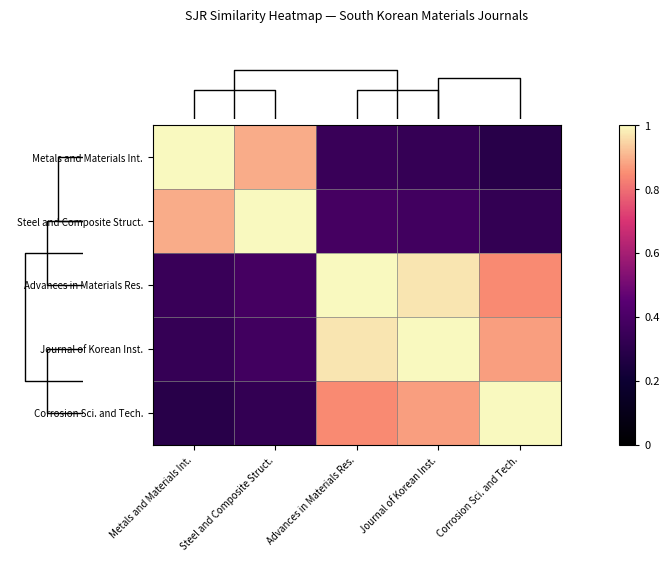

Count the number of categories in the chart.

5